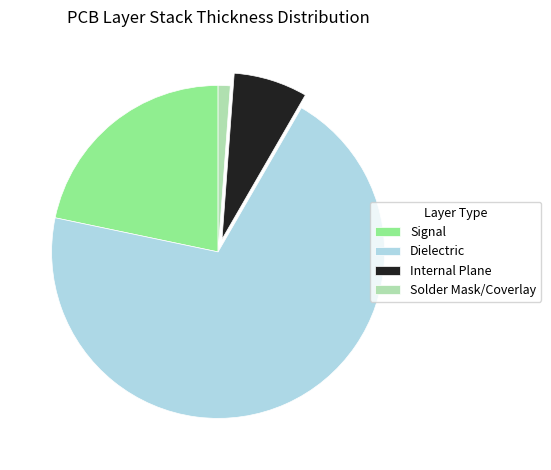

Rank the categories by value from lowest to highest.

Solder Mask/Coverlay, Internal Plane, Signal, Dielectric